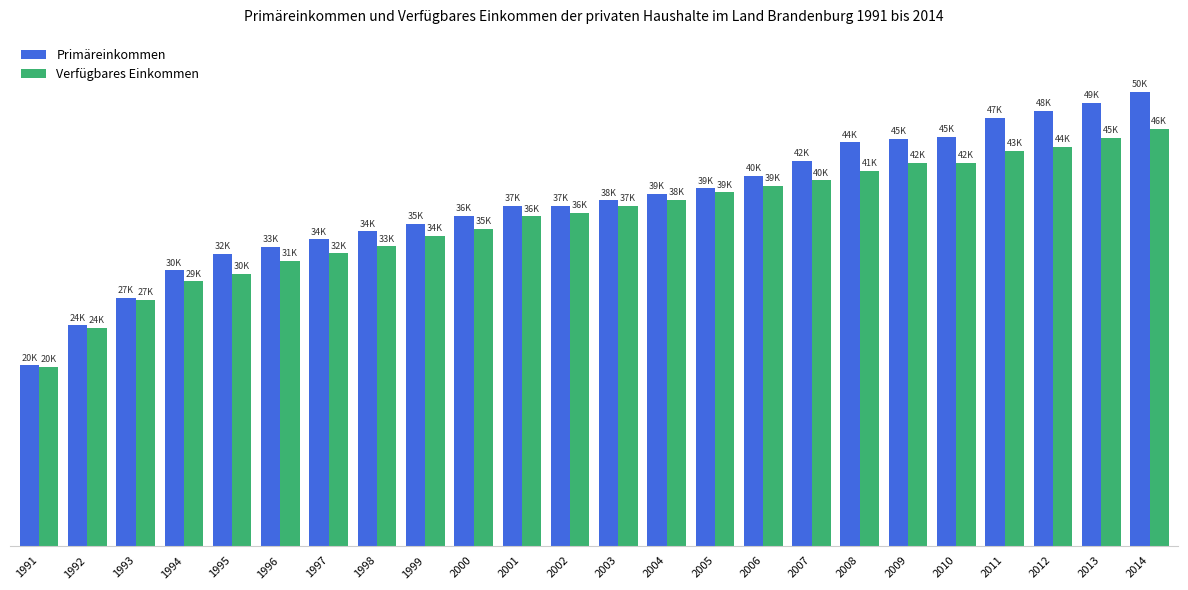

Where does the Verfügbares Einkommen series first go above 37175?

2003